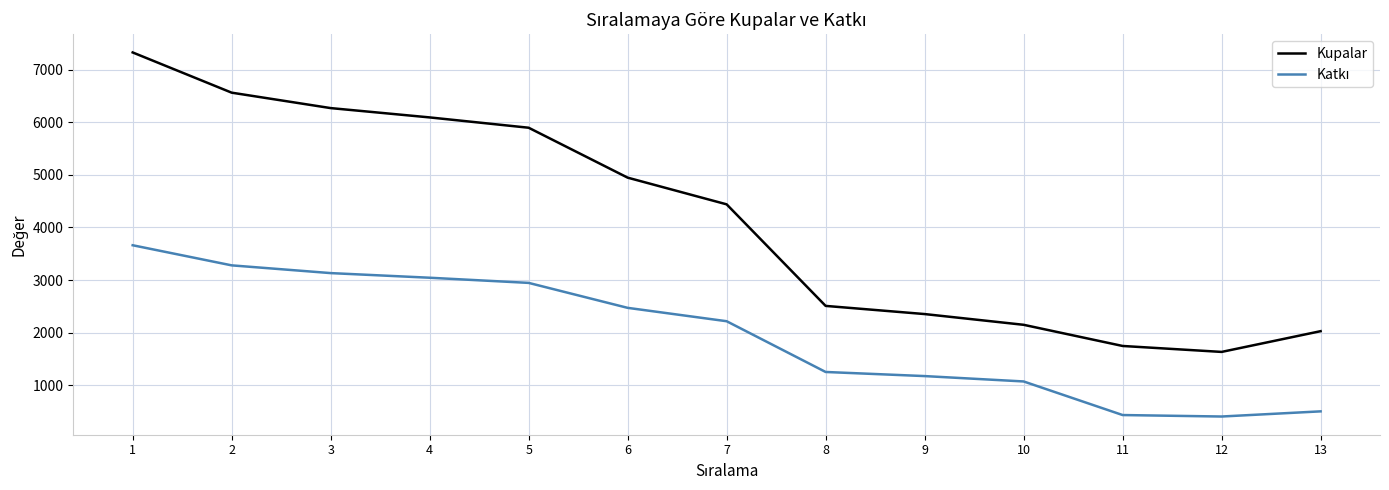

What is the difference between the Kupalar values at 2 and 8?

4050